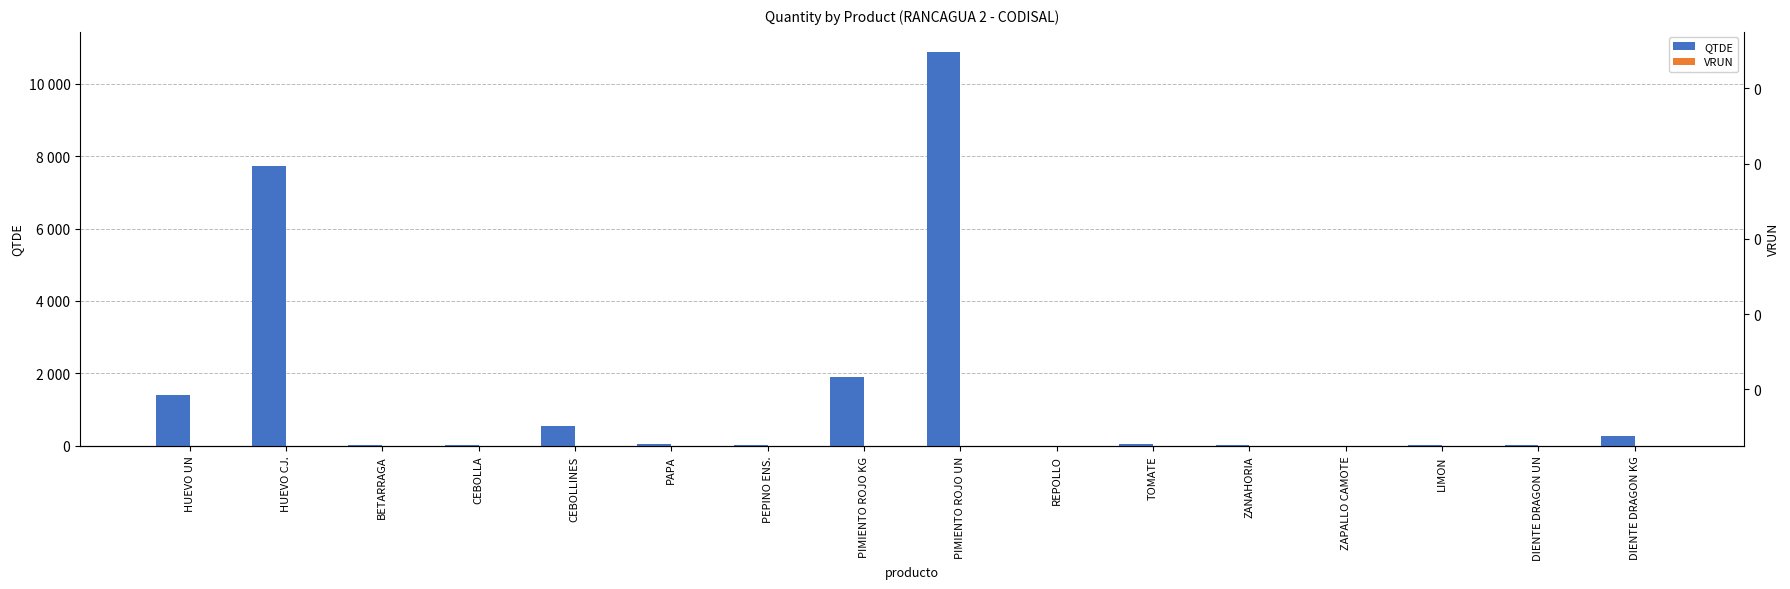

How many distinct data groups are displayed?

2